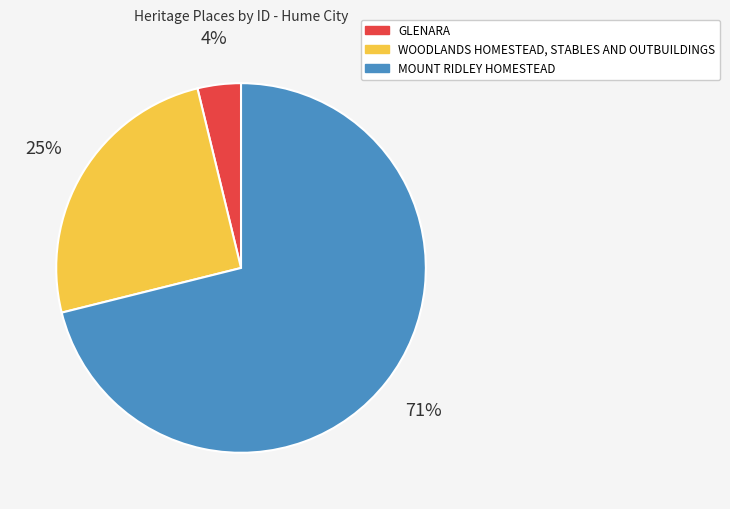

Is the sum of WOODLANDS HOMESTEAD, STABLES AND OUTBUILDINGS and GLENARA greater than half?

No